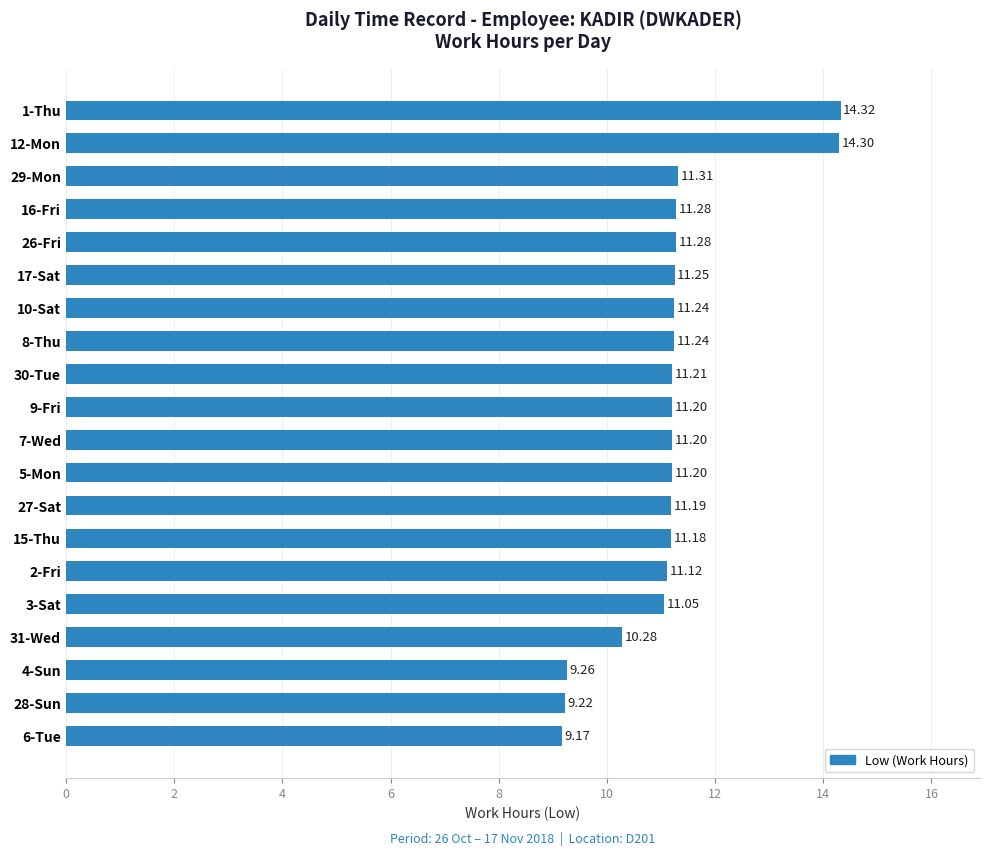

What is the ratio of the value at 12-Mon to the value at 6-Tue?

1.6